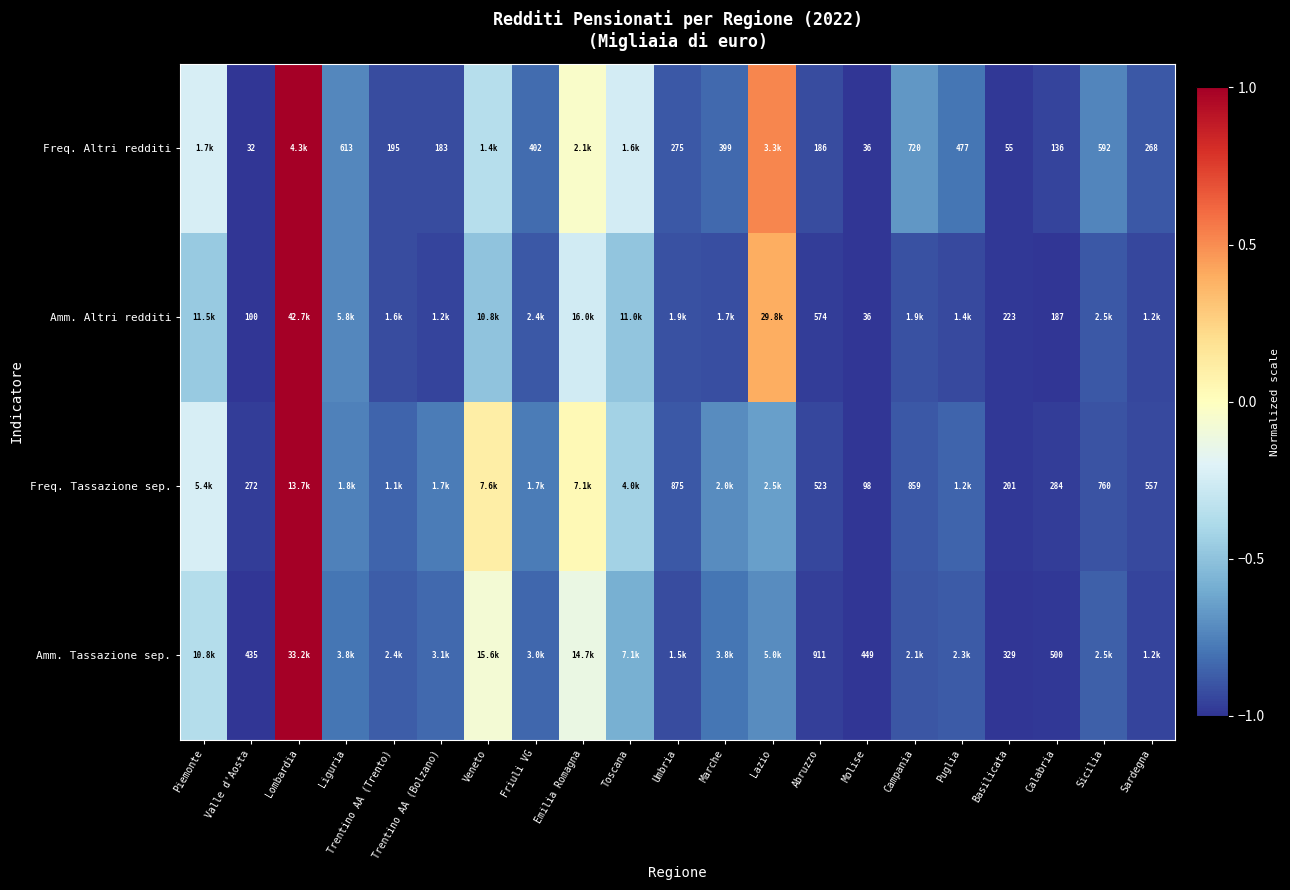

Count the number of data series in this chart.

4